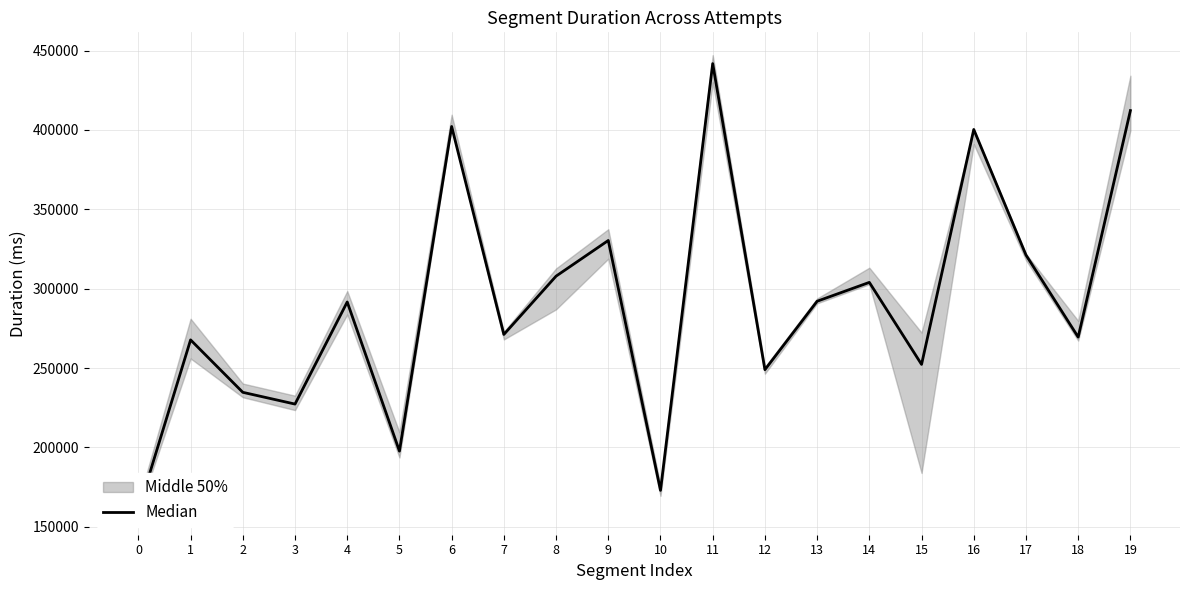

How many values are below 291615?

10